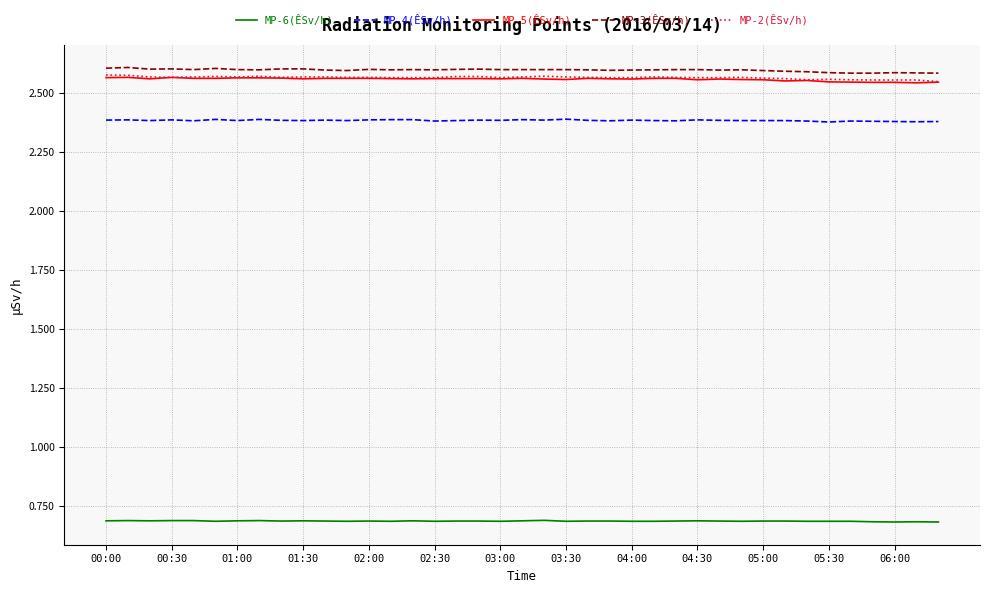

What is the highest value of the MP-6(ÊSv/h) series?

0.7